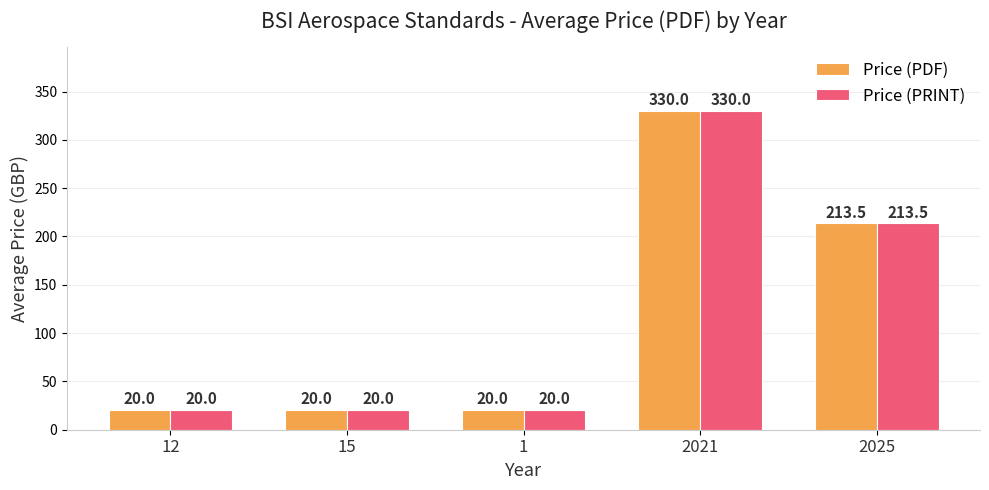

What is the difference between the maximum and minimum values in the Price (PDF) series?

310.0